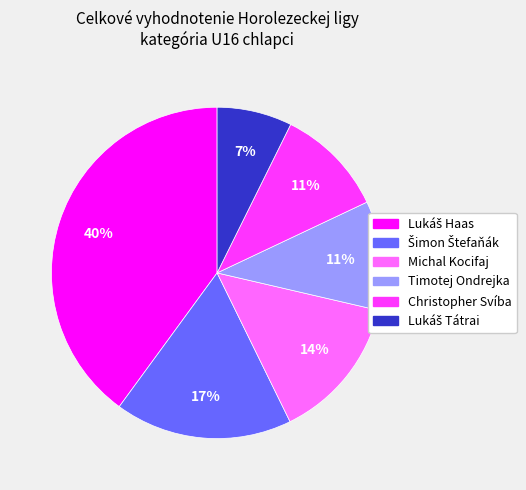

Count the number of slices in the pie.

6